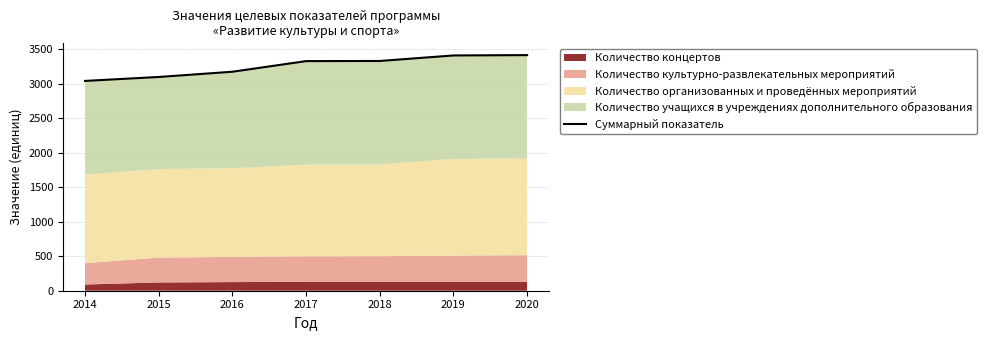

Is it true that the value at 2020 is 1749?

False